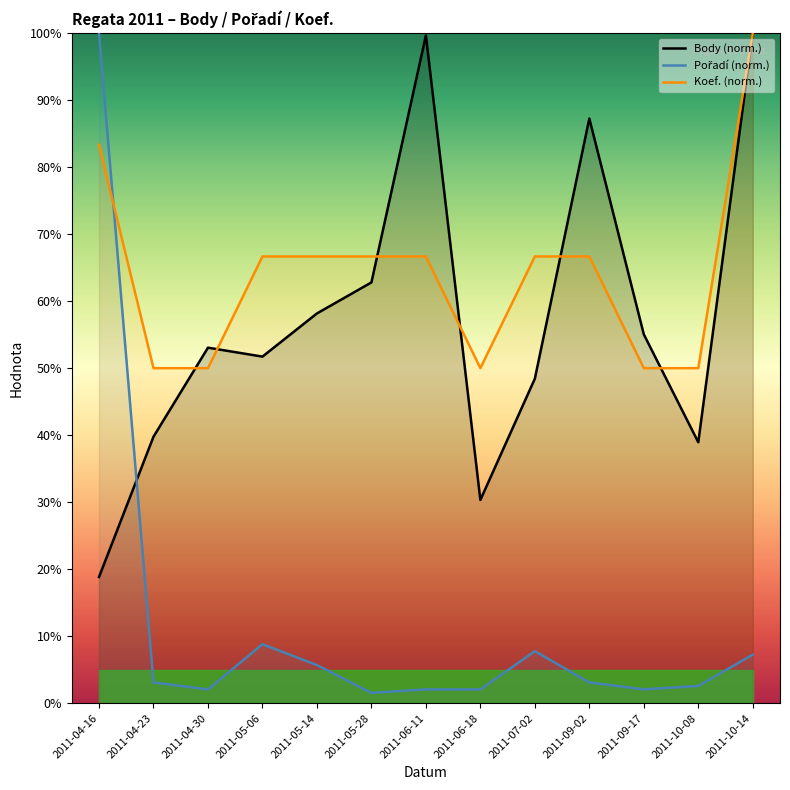

Which series has the largest total across all categories?

Koef. (norm.)